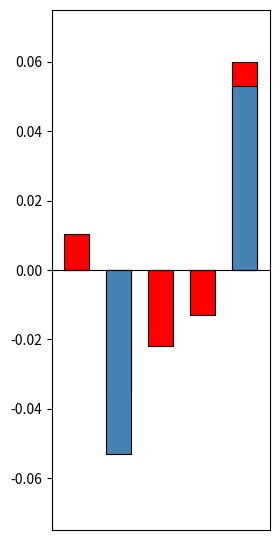

How many values in the Kogus series exceed 0?

2